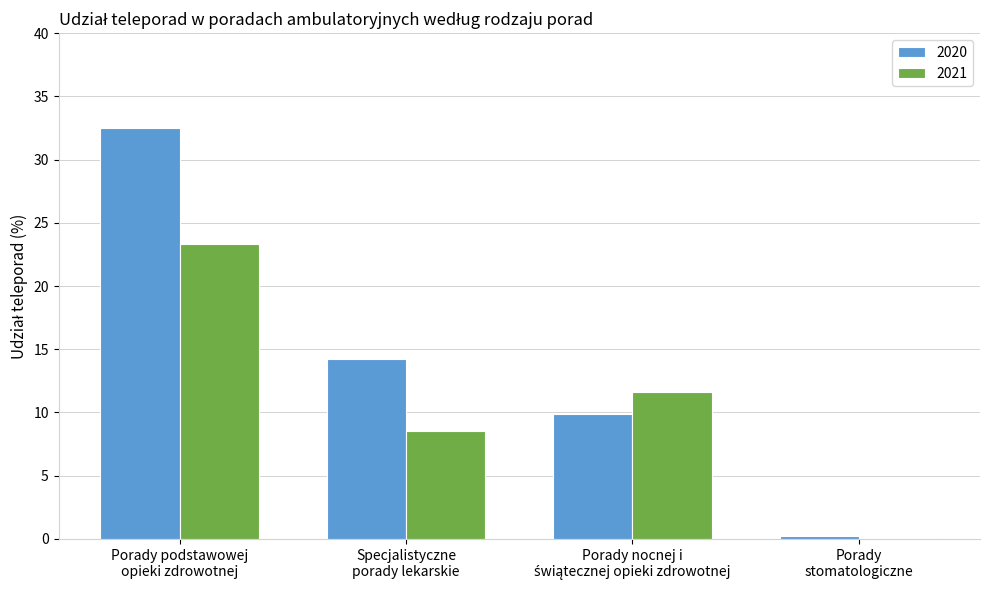

How many groups of bars are there?

4